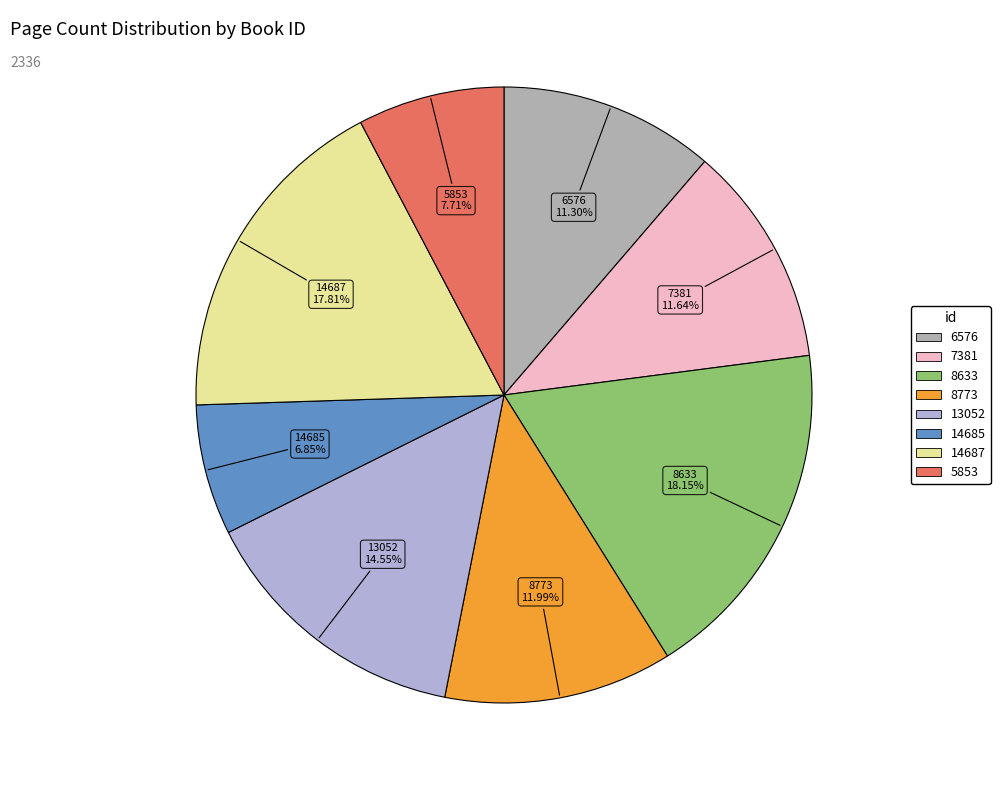

To the nearest percent, what portion does 8633 represent?

18%